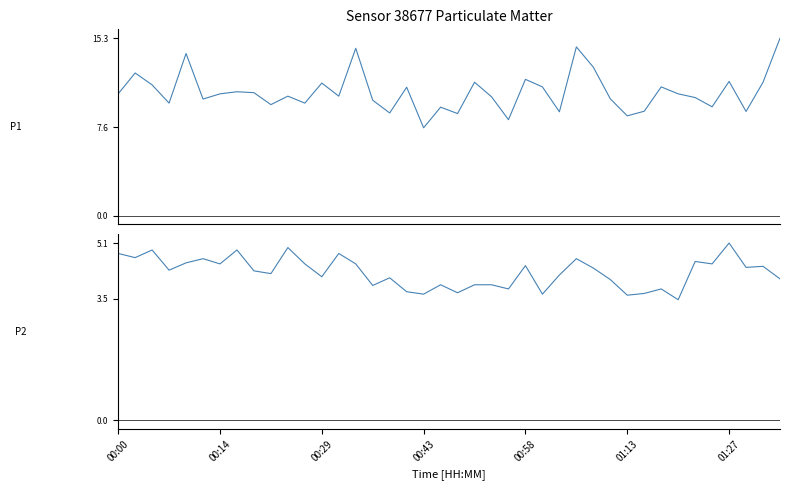

What are all the series names shown in the legend?

P1, P2